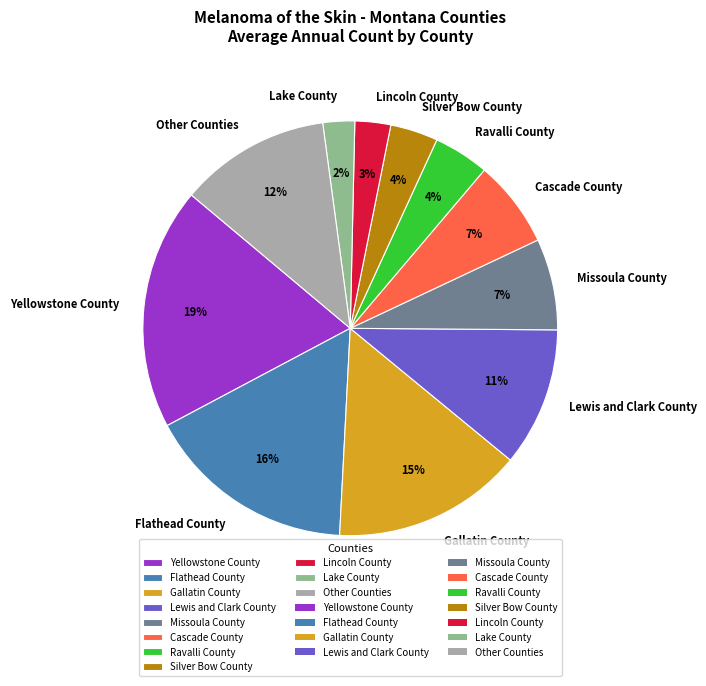

How many slices are in this pie chart?

11